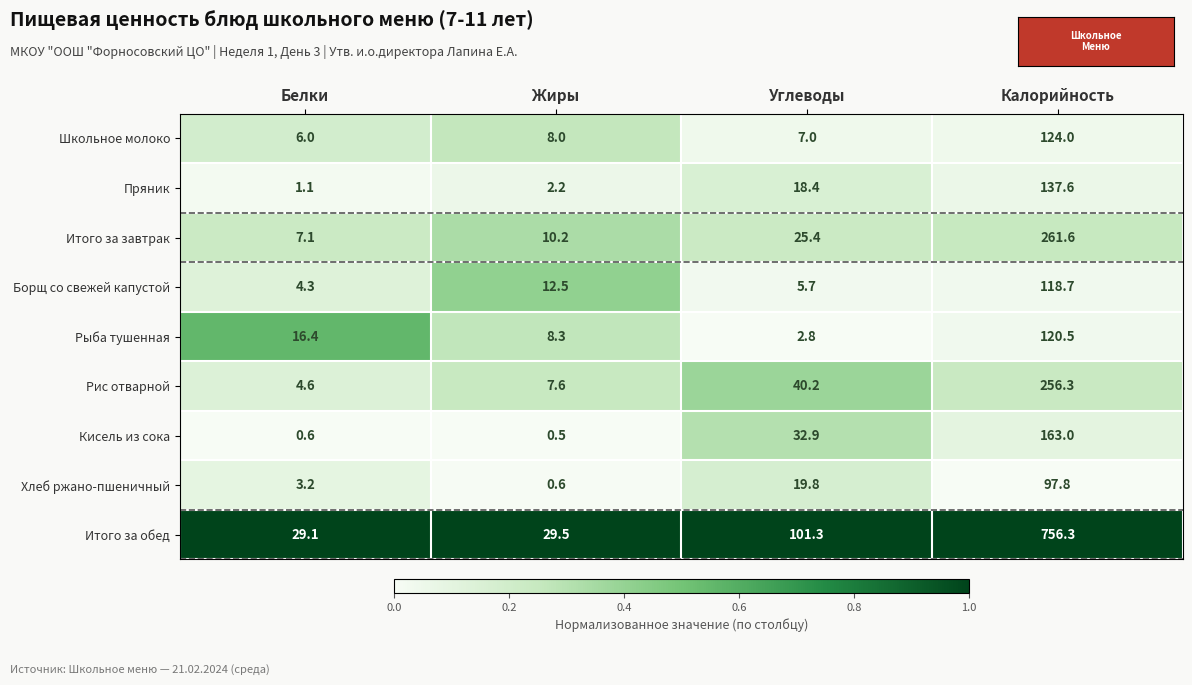

Rank the series by their maximum value, from highest to lowest.

Итого за обед, Итого за завтрак, Рис отварной, Кисель из сока, Пряник, Школьное молоко, Рыба тушенная, Борщ со свежей капустой, Хлеб ржано-пшеничный